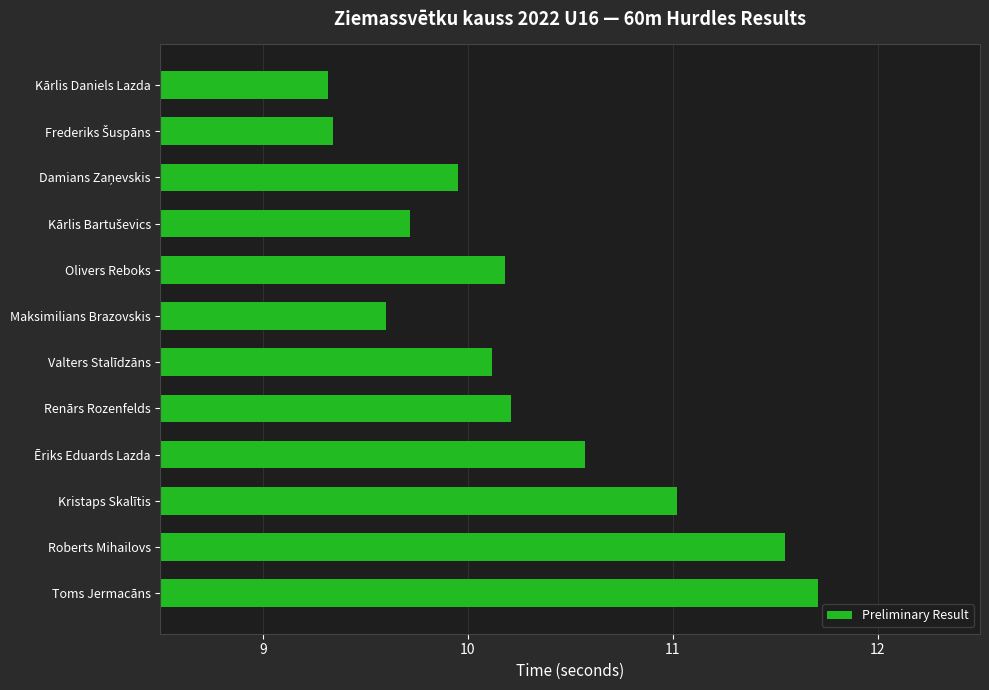

Between Renārs Rozenfelds and Roberts Mihailovs, which is larger?

Roberts Mihailovs